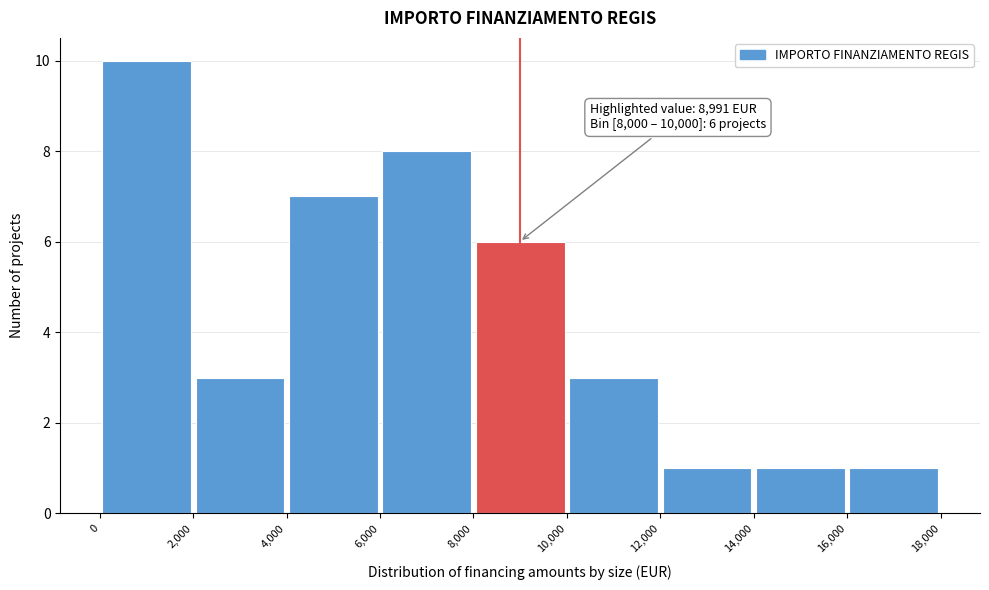

Which range on the x-axis has the tallest bar?

0 to 2,000